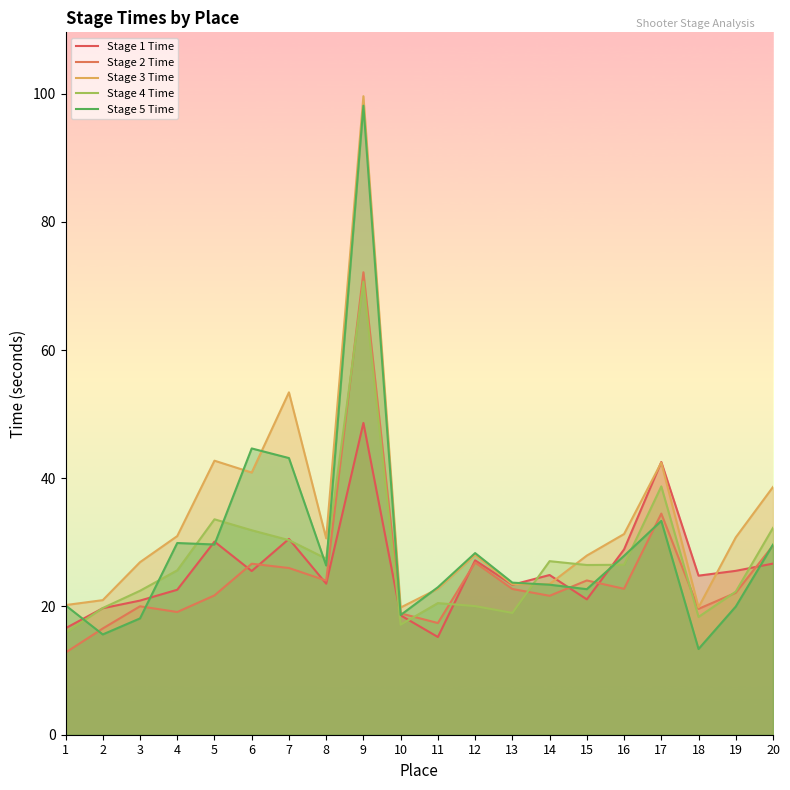

List the series in order of their peak value, highest first.

Stage 3 Time, Stage 5 Time, Stage 2 Time, Stage 4 Time, Stage 1 Time